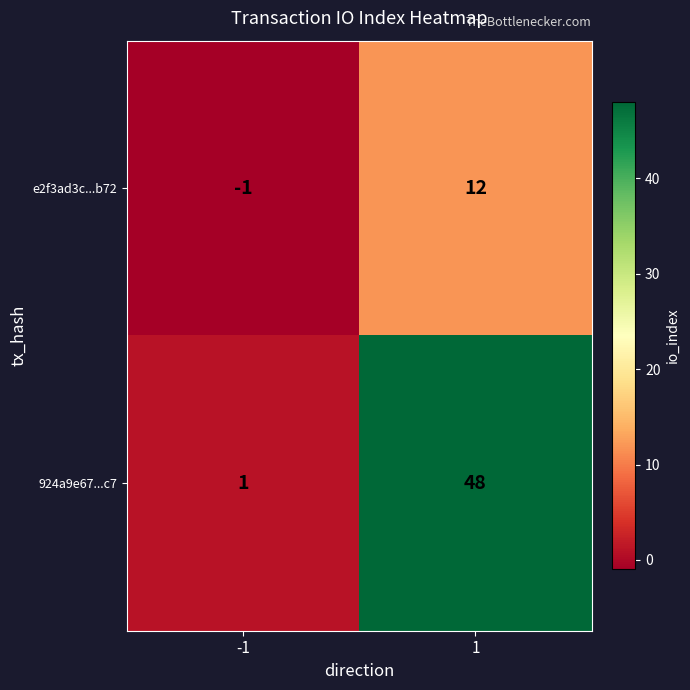

Reading right to left, what are all the values shown in this chart?

e2f3ad3c...b72: 12	-1
924a9e67...c7: 48	1